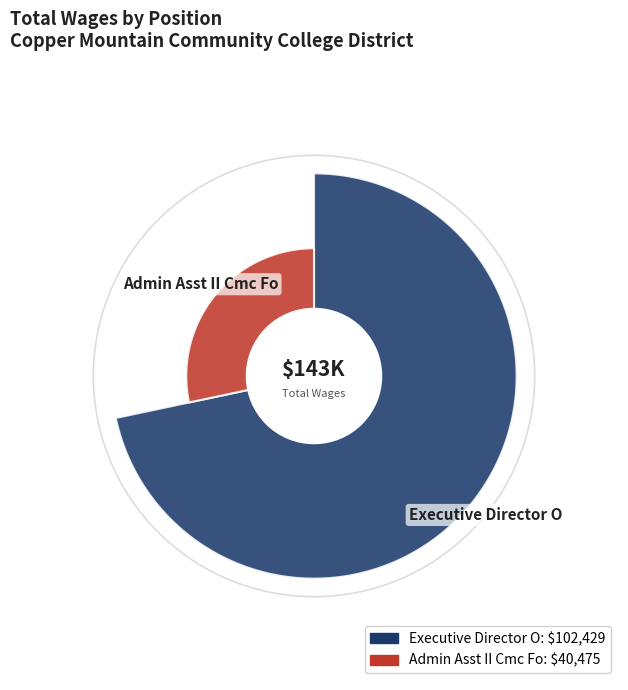

What percentage is the Executive Director O slice, to the nearest percent?

72%